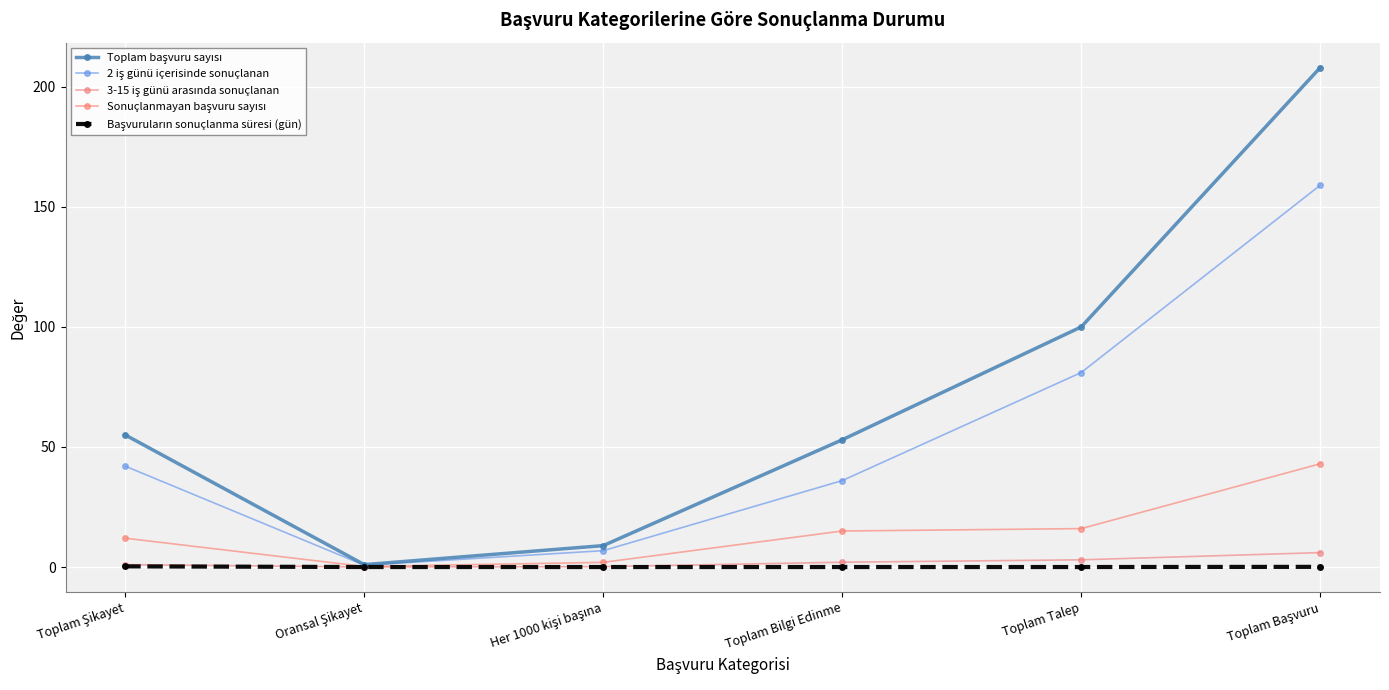

True or false: 2 iş günü içerisinde sonuçlanan has more than 1 interior local peaks.

False